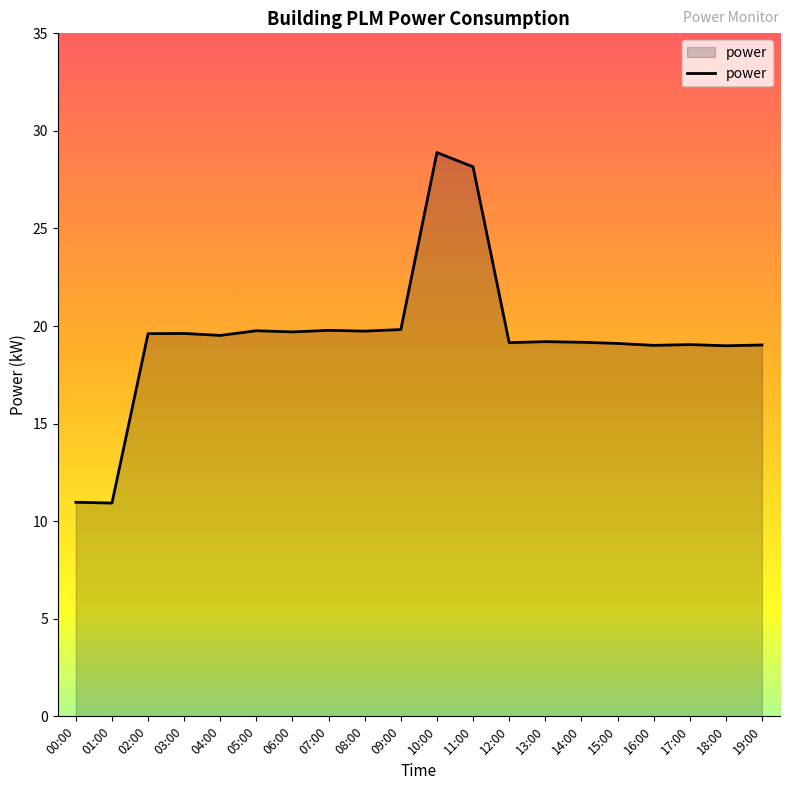

What is the sum of the values at 06:00 and 04:00?

39.2